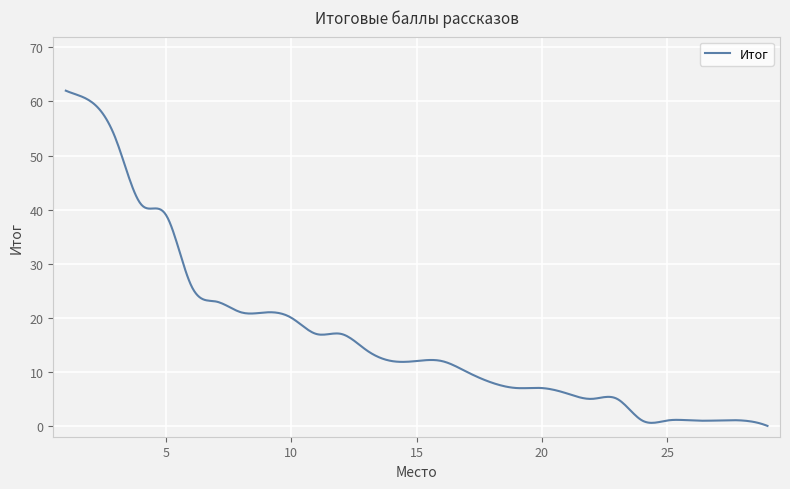

What is the difference between the maximum and minimum values?

62.0